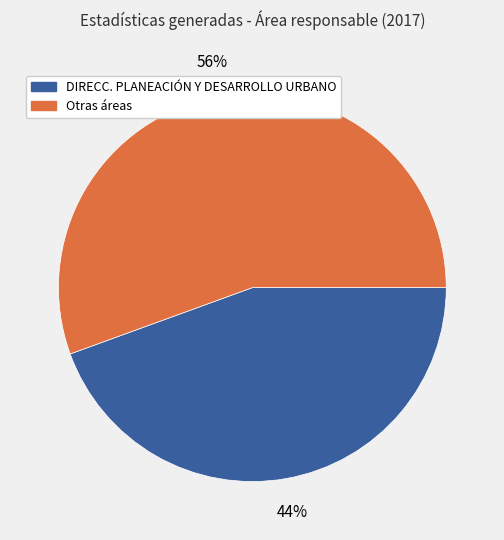

Is there any slice that represents more than half of the pie?

Yes